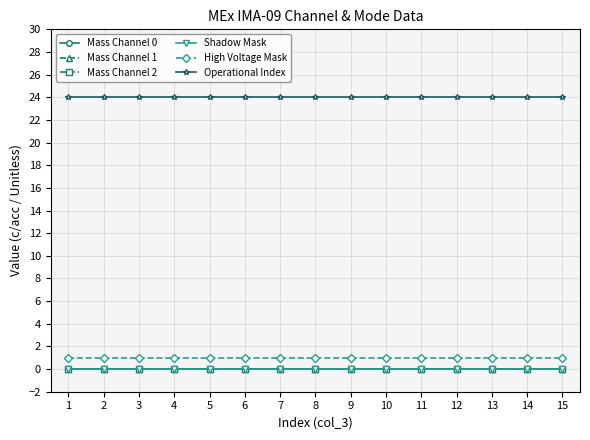

List the labels in order of Shadow Mask value, smallest first.

1, 2, 3, 4, 5, 6, 7, 8, 9, 10, 11, 12, 13, 14, 15